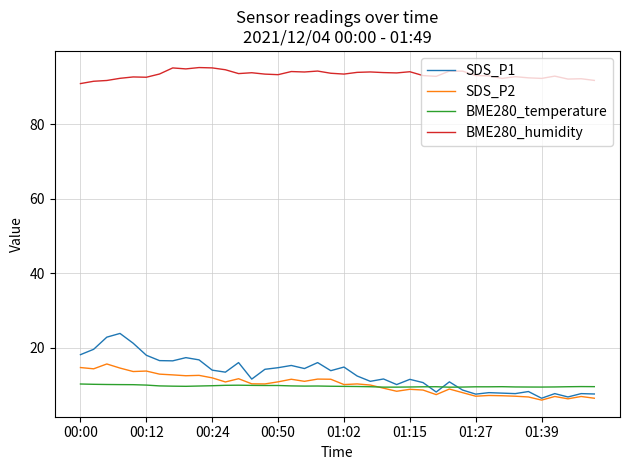

Rank the series by their maximum value, from lowest to highest.

BME280_temperature, SDS_P2, SDS_P1, BME280_humidity